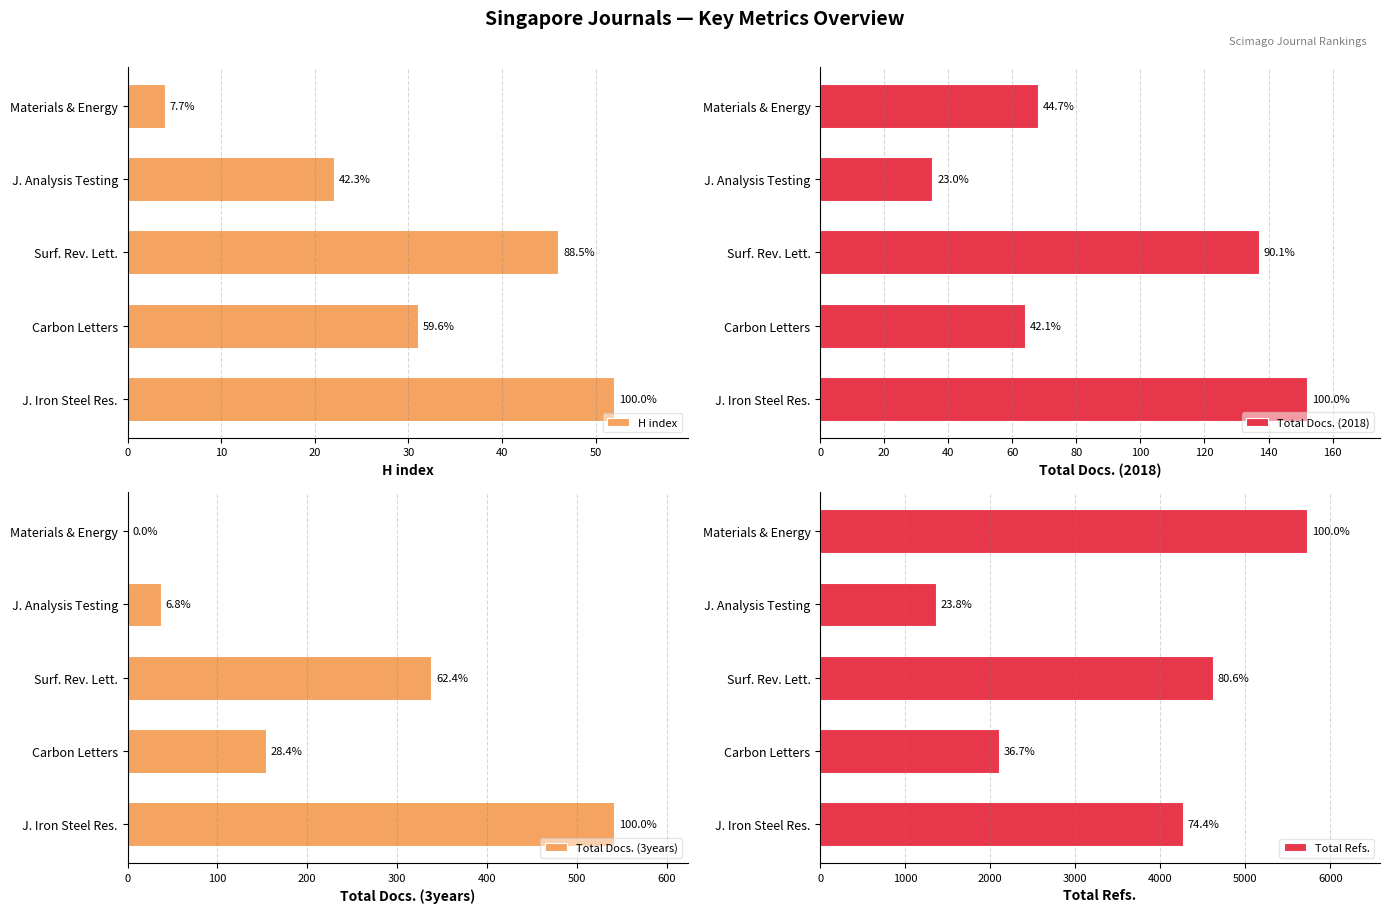

Is the value of H index at Carbon Letters greater than the value of Total Docs. (3years) at J. Analysis Testing?

No